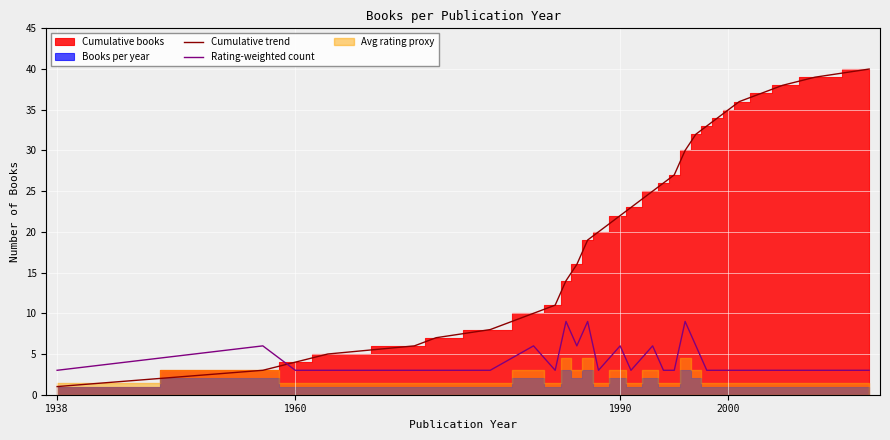

What is the average value of the Rating-weighted count series?

4